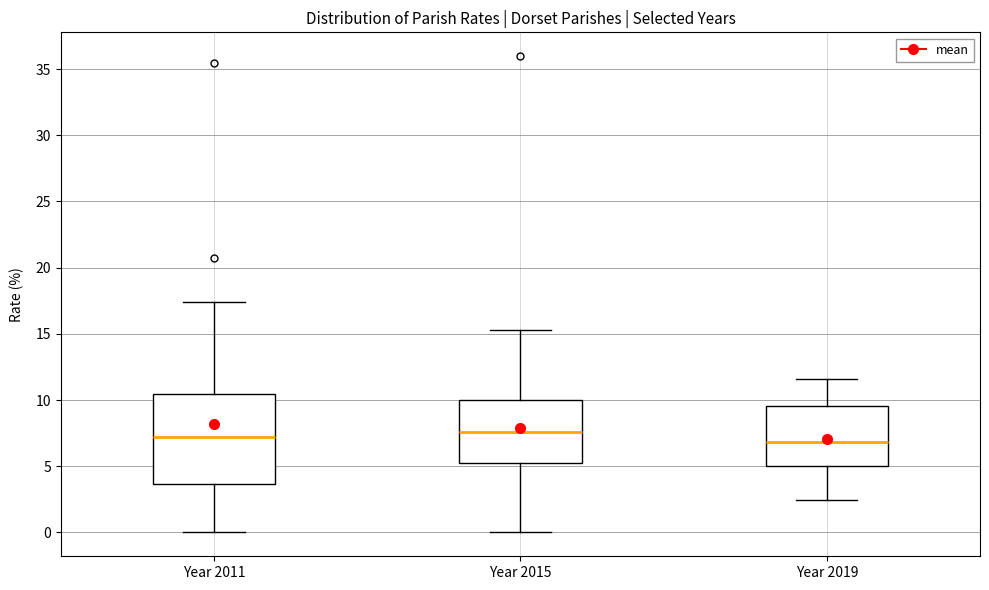

Reading left to right, transcribe this box plot: for each box, give where its median line is, the range the box spans, and where its two whiskers end, as read against the y-axis. The values are not printed on the chart, so give them approximately, as read against the axis.

Year 2011: median 7.0, box 3.5 to 10.5, whiskers 0.0 to 17.5
Year 2015: median 7.5, box 5.0 to 10.0, whiskers 0.0 to 15.5
Year 2019: median 7.0, box 5.0 to 9.5, whiskers 2.5 to 11.5